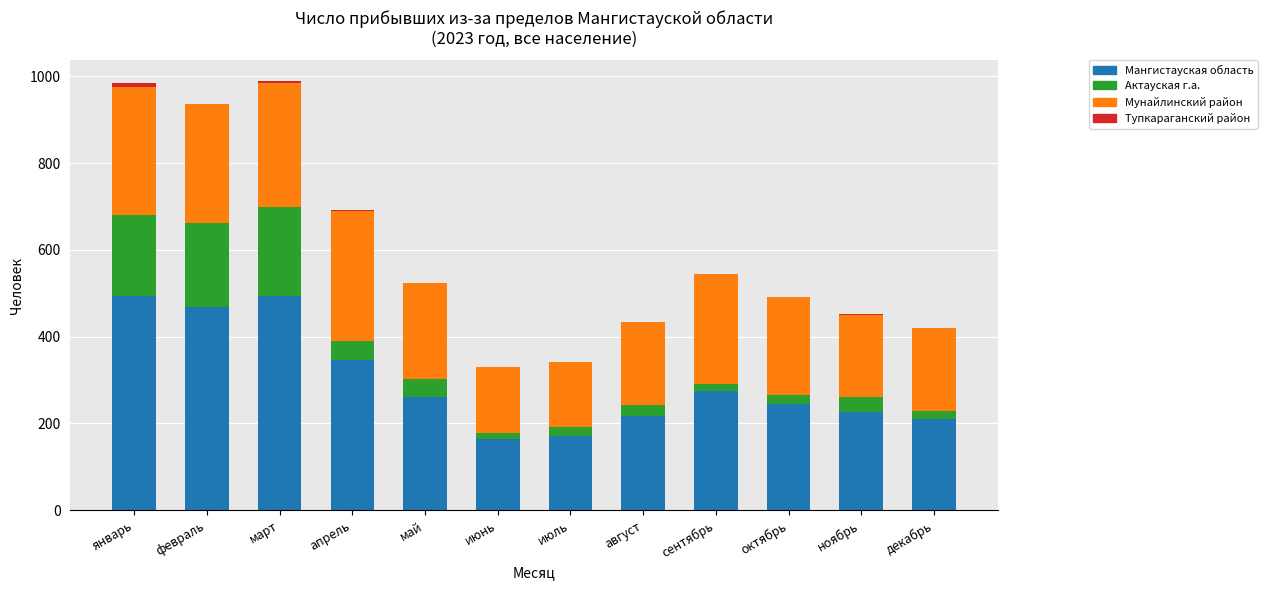

Where is Мангистауская область nearest to the value 329?

апрель